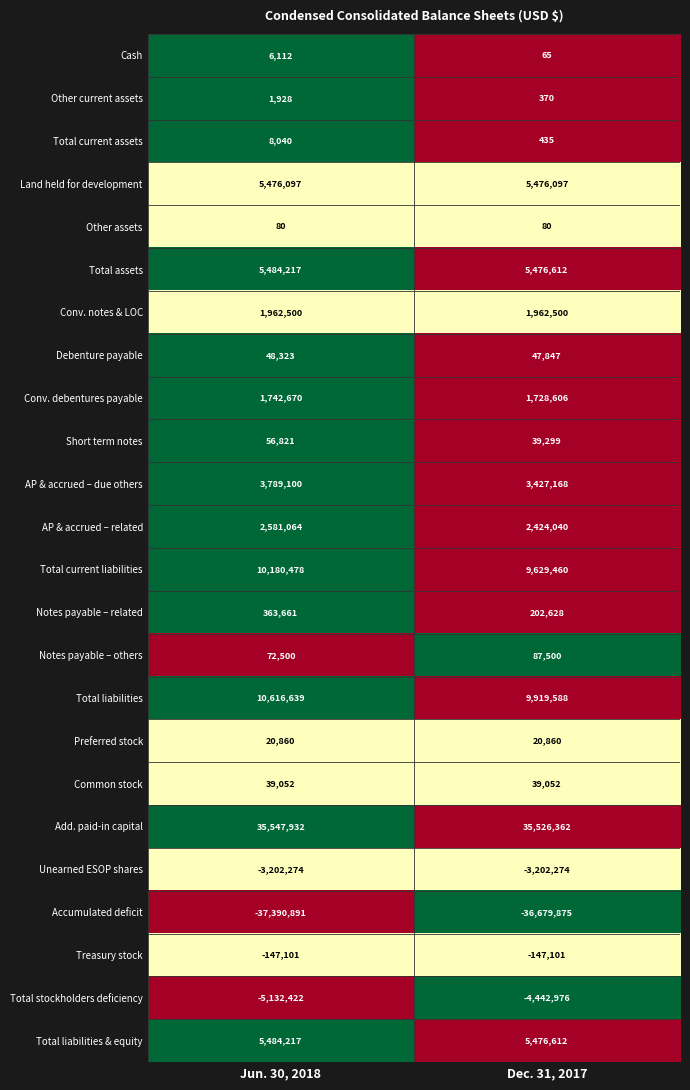

Is it true that Total assets equals 5476612 at Dec. 31, 2017?

True